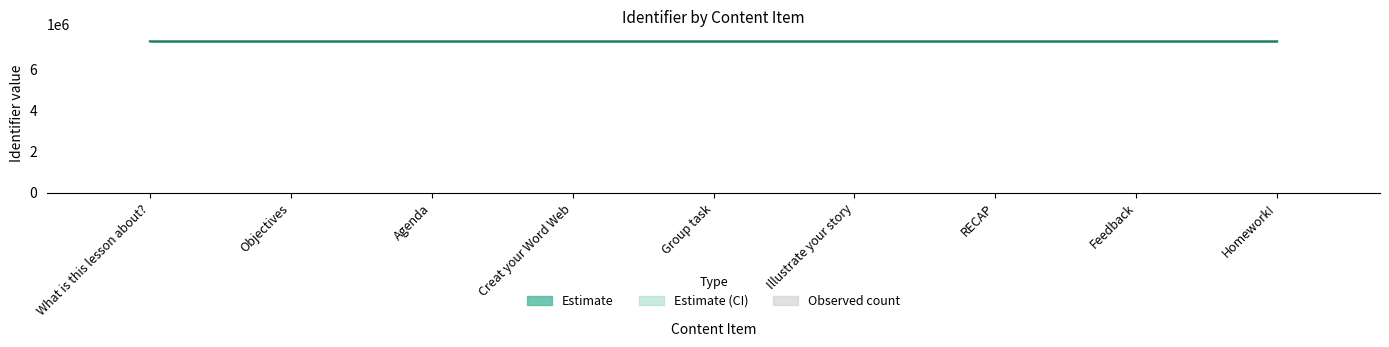

At how many categories does at least one series exceed 3392656?

9